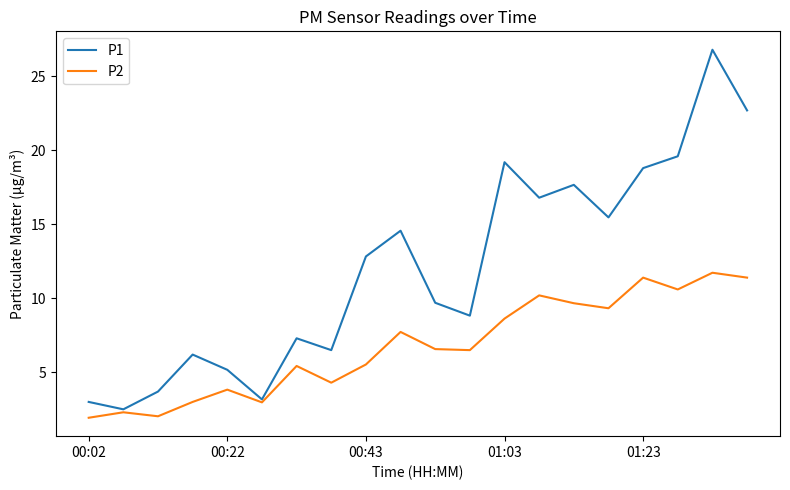

True or false: P2 has more than 0 interior local peaks.

True